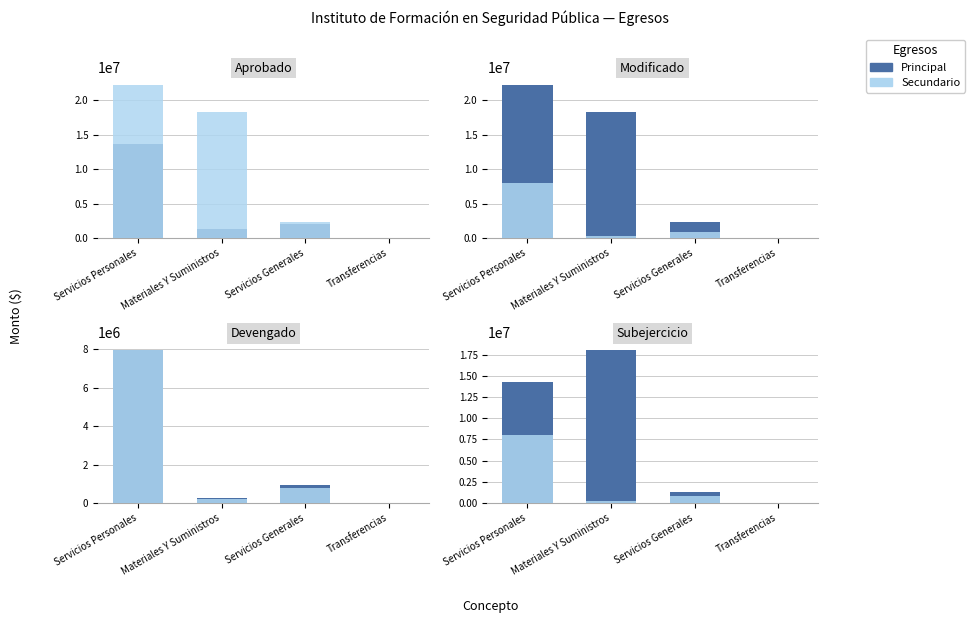

What is the average value of the Aprobado series?

4242202.8